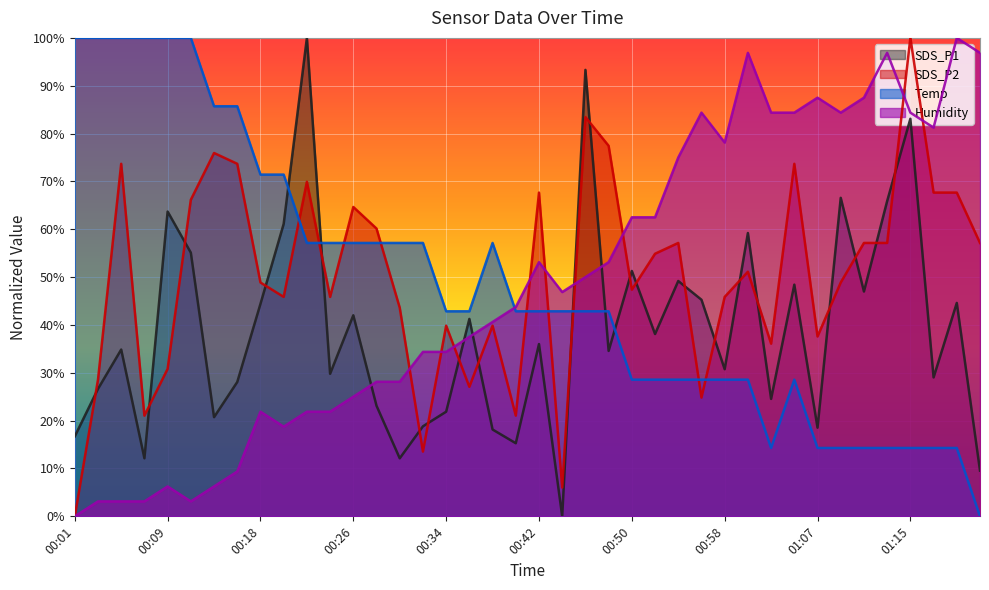

True or false: Temp and SDS_P1 cross at least once.

True